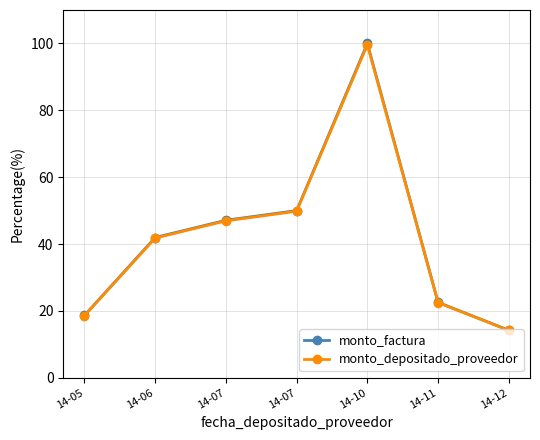

What is the total value across all series at 14-11?

45.0